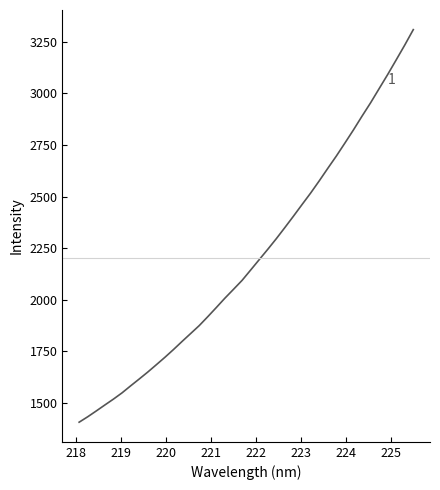

What is the smallest value displayed?

1407.5